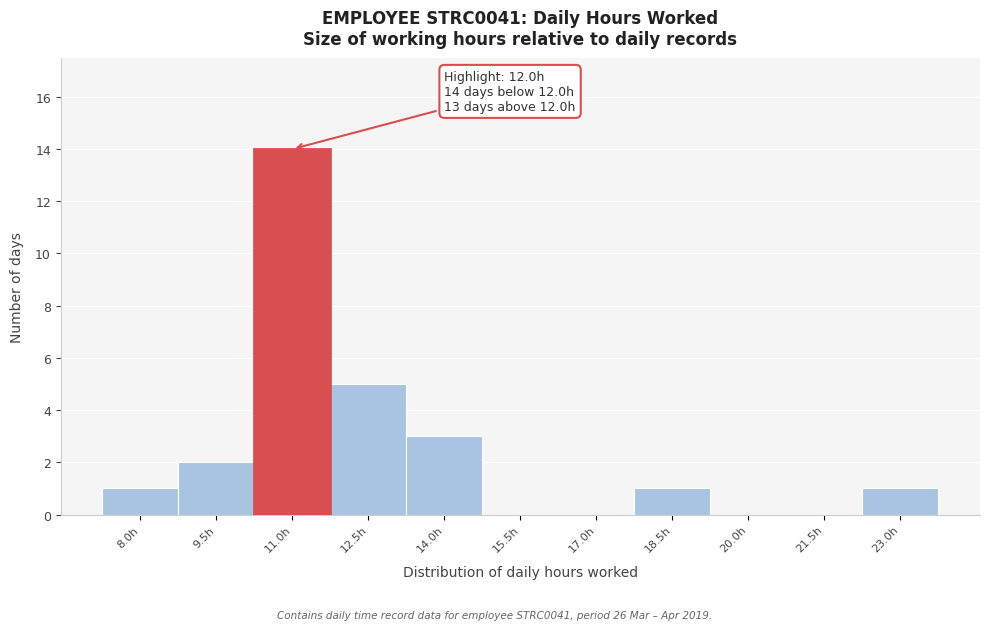

Reading left to right, transcribe all the data shown in this chart.

8.0h=1	9.5h=2	11.0h=14	12.5h=5	14.0h=3	15.5h=0	17.0h=0	18.5h=1	20.0h=0	21.5h=0	23.0h=1